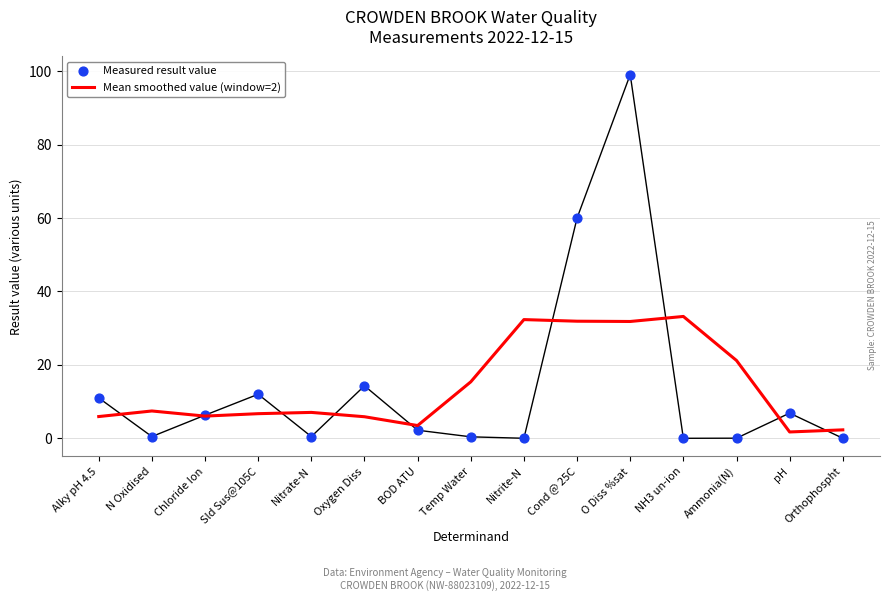

What is the total value across all series at Temp Water?

15.8